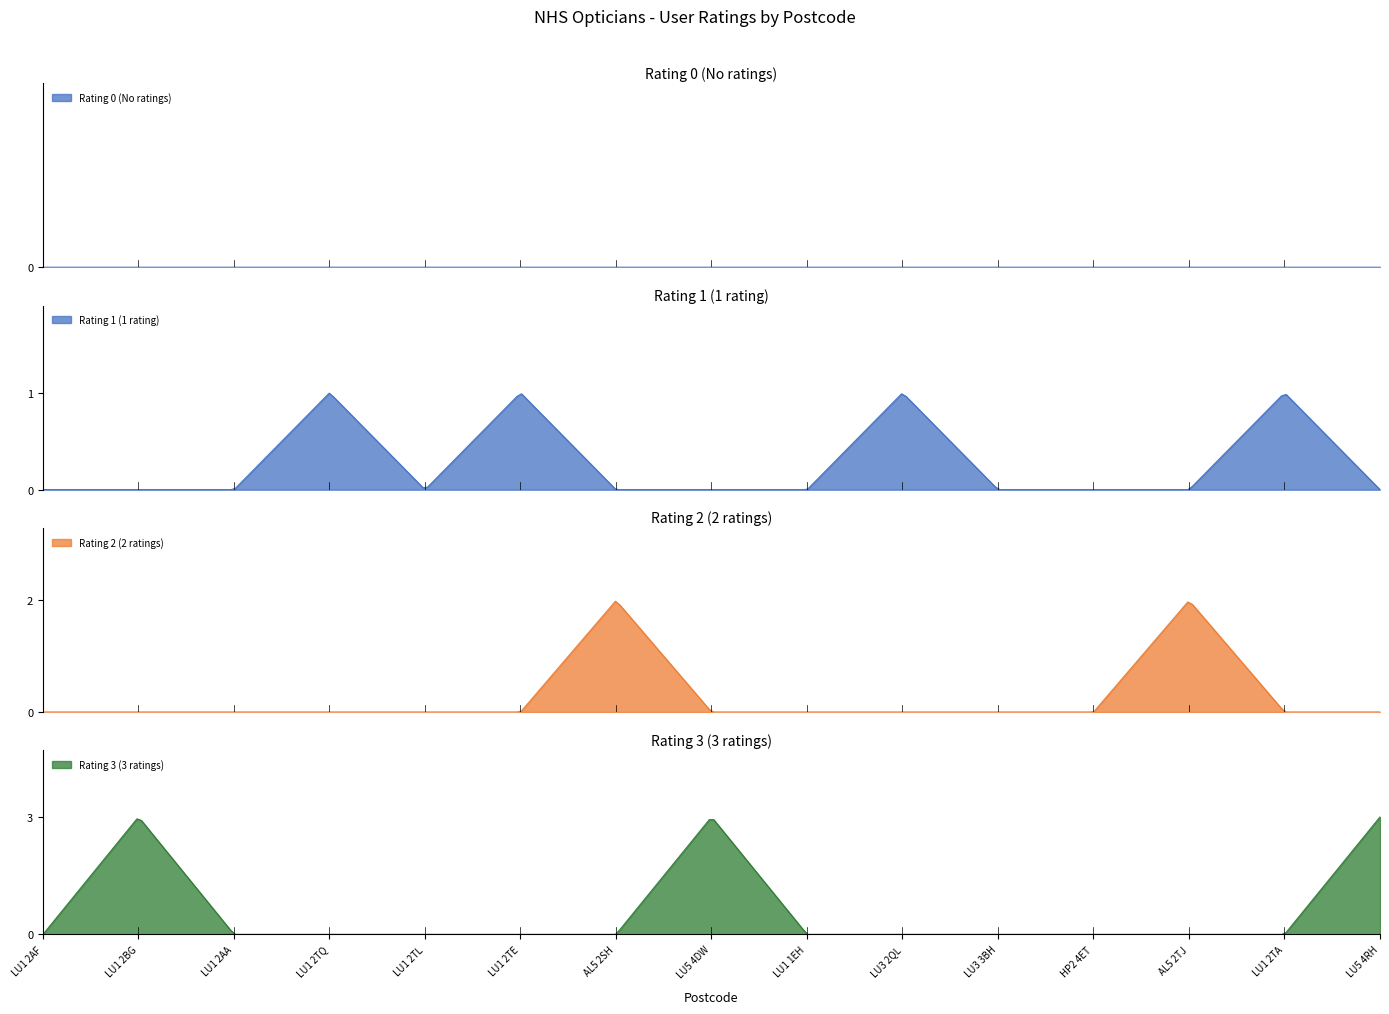

Which series has the largest range (max minus min)?

Rating 3 (3 ratings)